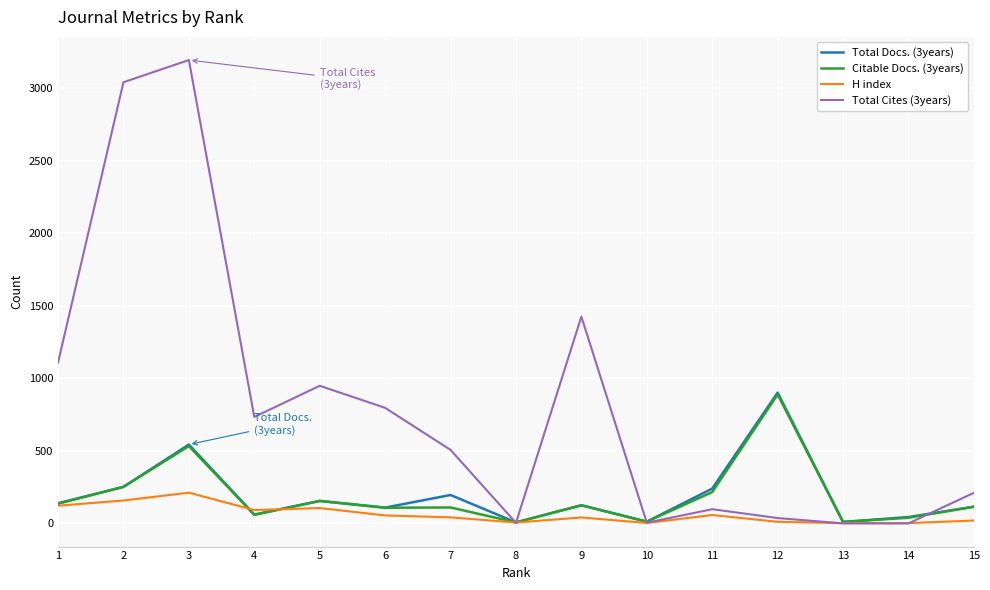

In Total Cites (3years), how many points are higher than both neighbors (excluding endpoints)?

4